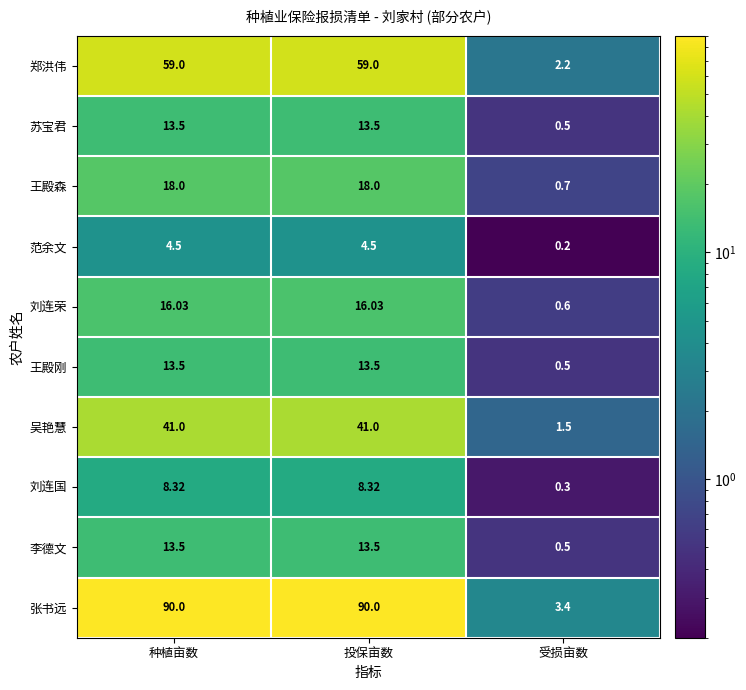

At which label does 范余文 first exceed 4?

种植亩数